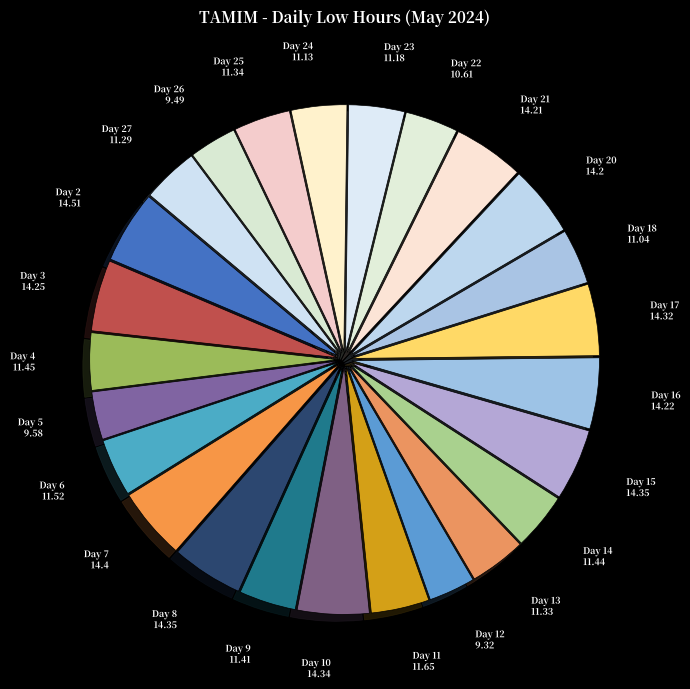

What is the ratio of the value at Day 5 to the value at Day 11?

0.8